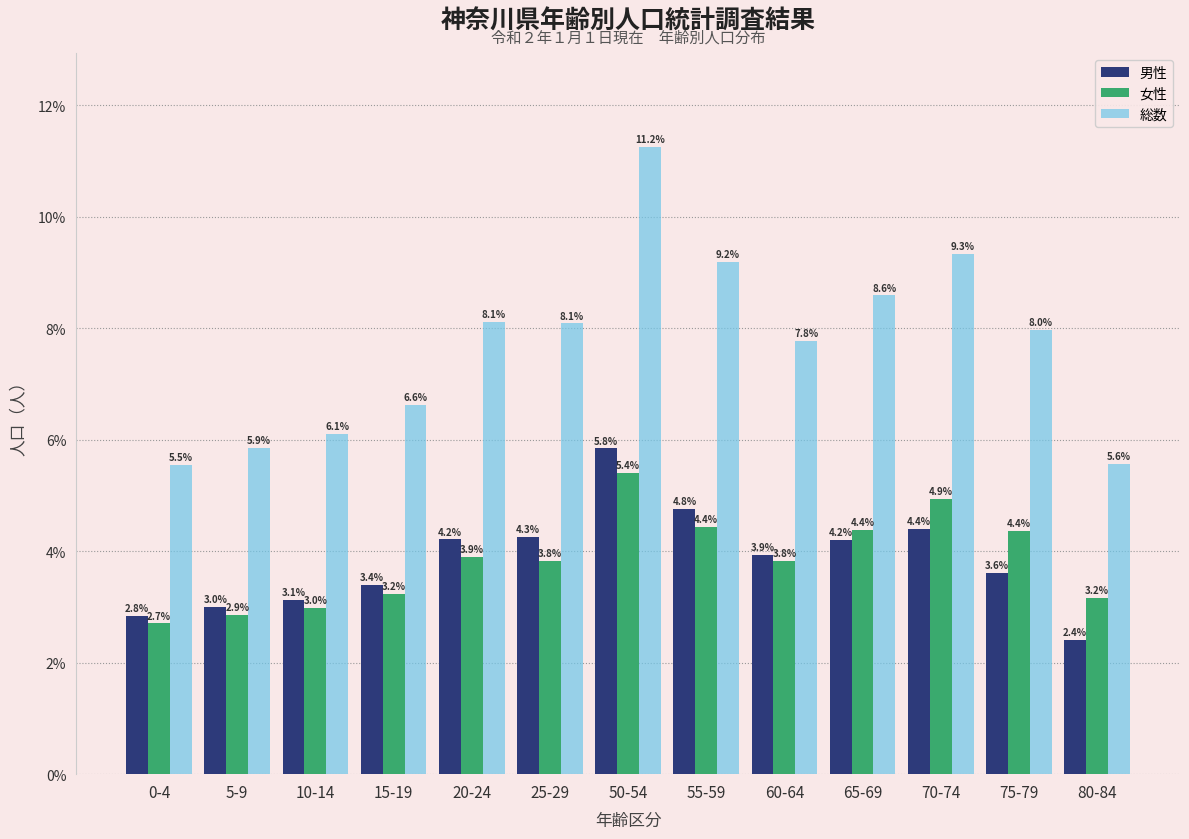

Reading left to right, list all the values displayed in this chart.

男性: 0-4=2.8	5-9=3.0	10-14=3.1	15-19=3.4	20-24=4.2	25-29=4.3	50-54=5.8	55-59=4.8	60-64=3.9	65-69=4.2	70-74=4.4	75-79=3.6	80-84=2.4
女性: 0-4=2.7	5-9=2.9	10-14=3.0	15-19=3.2	20-24=3.9	25-29=3.8	50-54=5.4	55-59=4.4	60-64=3.8	65-69=4.4	70-74=4.9	75-79=4.4	80-84=3.2
総数: 0-4=5.5	5-9=5.9	10-14=6.1	15-19=6.6	20-24=8.1	25-29=8.1	50-54=11.2	55-59=9.2	60-64=7.8	65-69=8.6	70-74=9.3	75-79=8.0	80-84=5.6